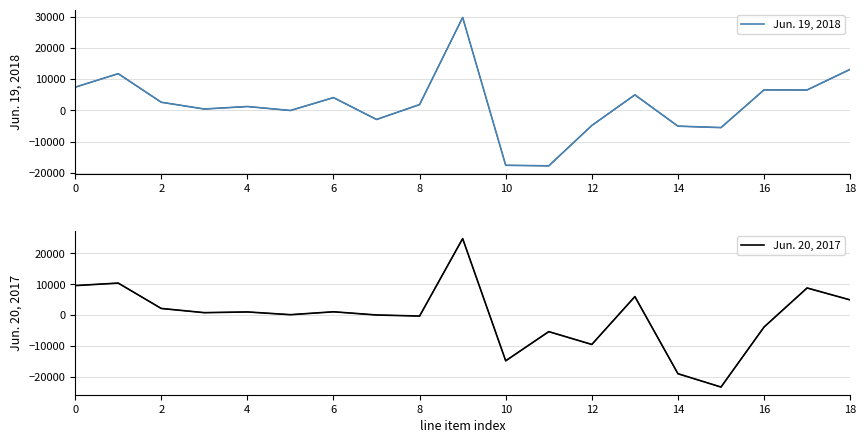

What is the minimum value for Jun. 19, 2018?

-17674